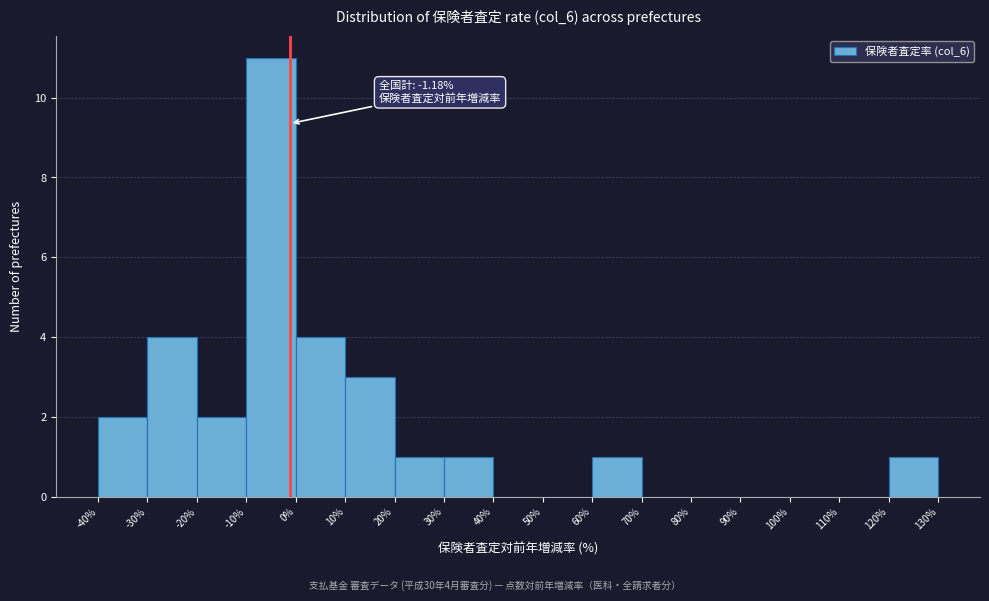

Which range on the x-axis has the tallest bar?

-10% to 0%